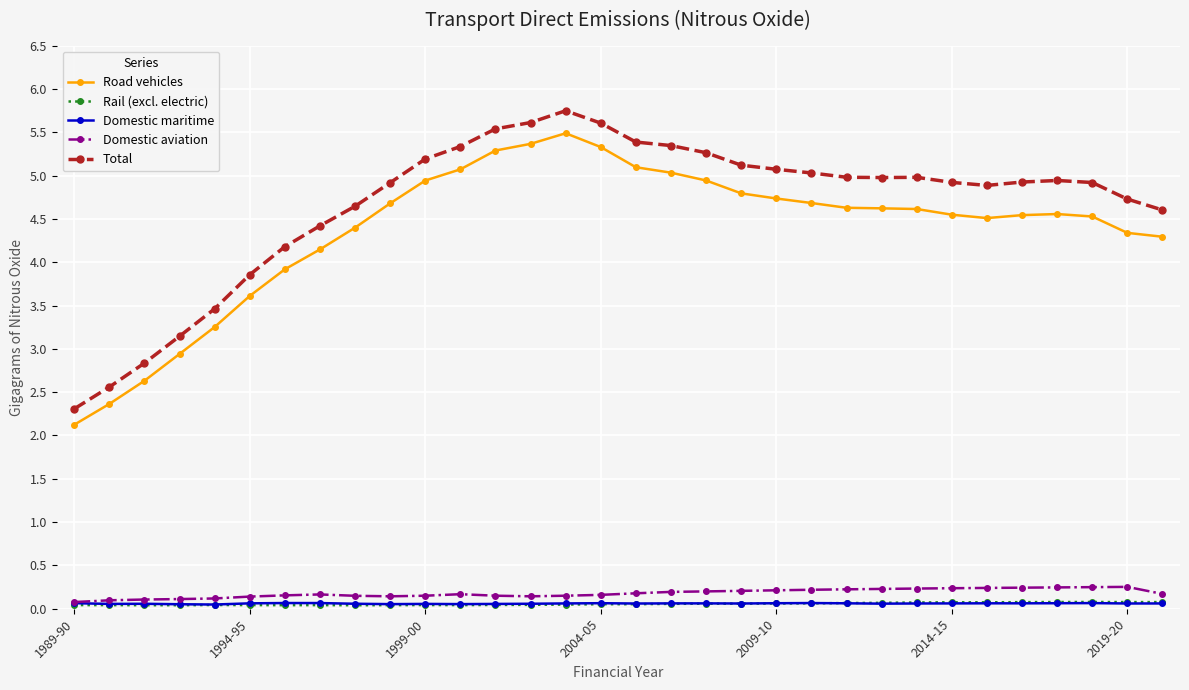

True or false: Rail (excl. electric) has more than 0 points higher than both neighbors.

True